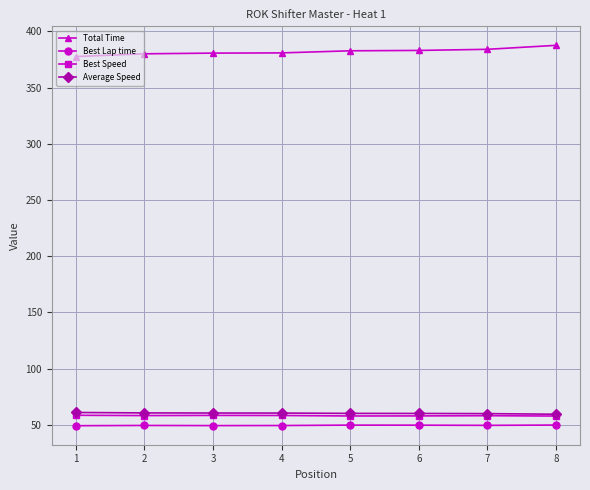

What is the highest value of the Best Lap time series?

49.8